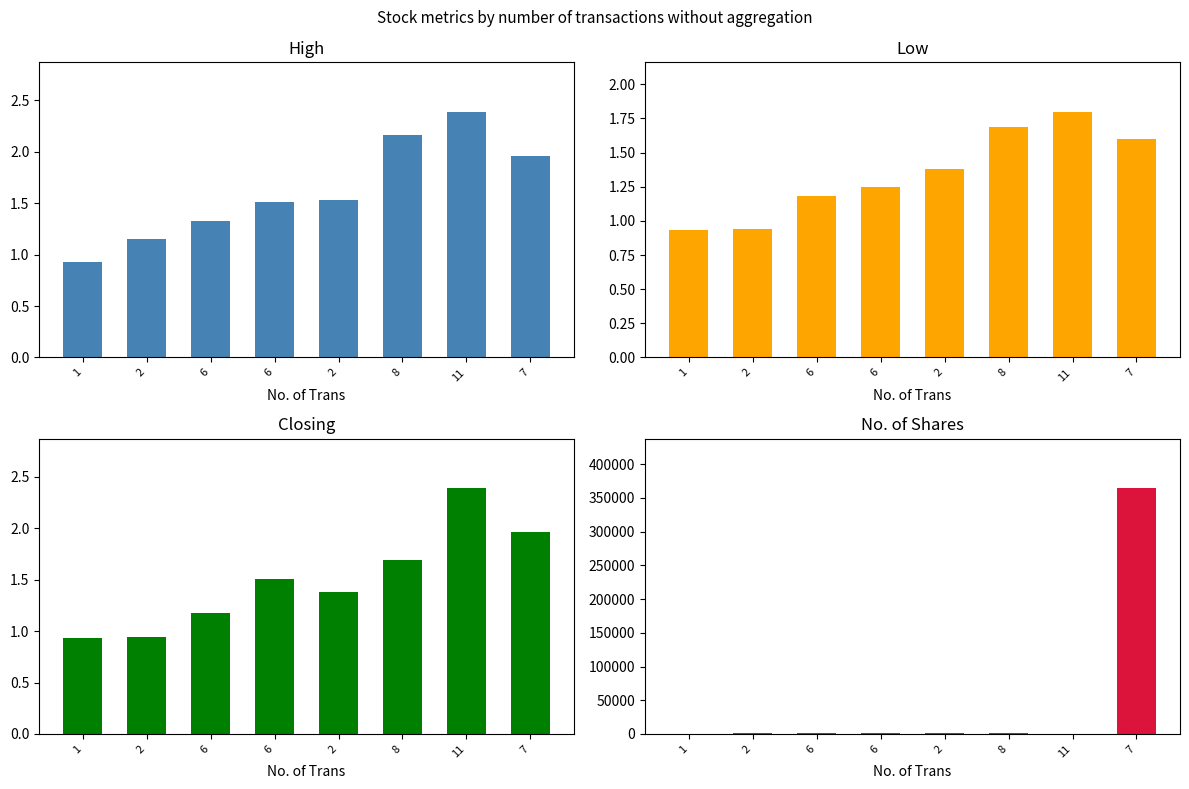

Which category has the highest value across all series?

7